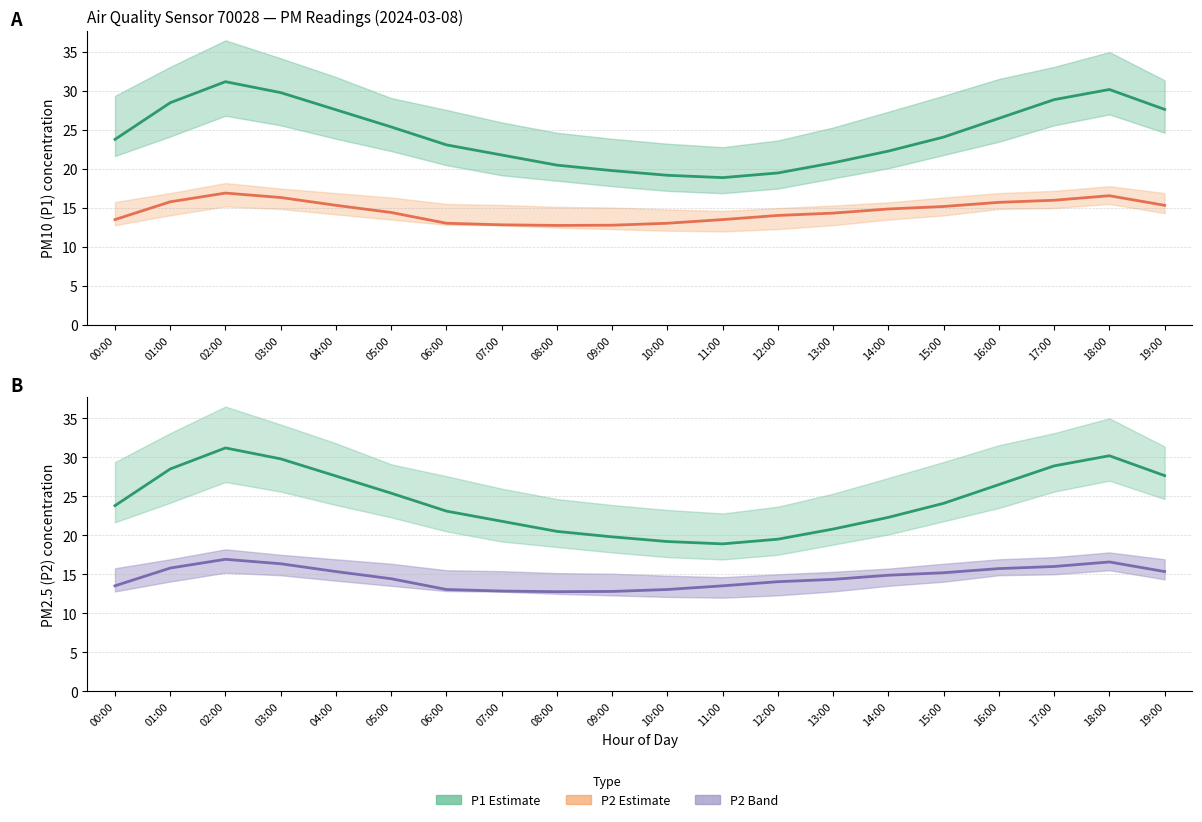

What is the sum of the P2 (PM2.5) values at 06:00 and 08:00?

25.8